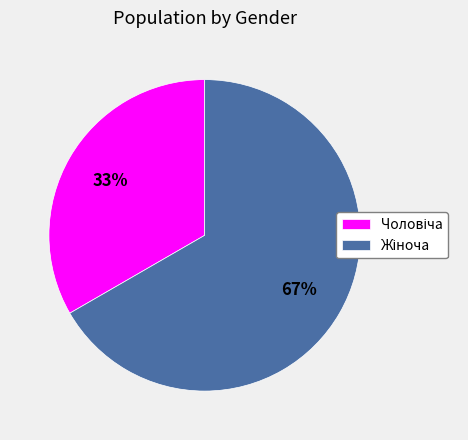

How many slices are in this pie chart?

2